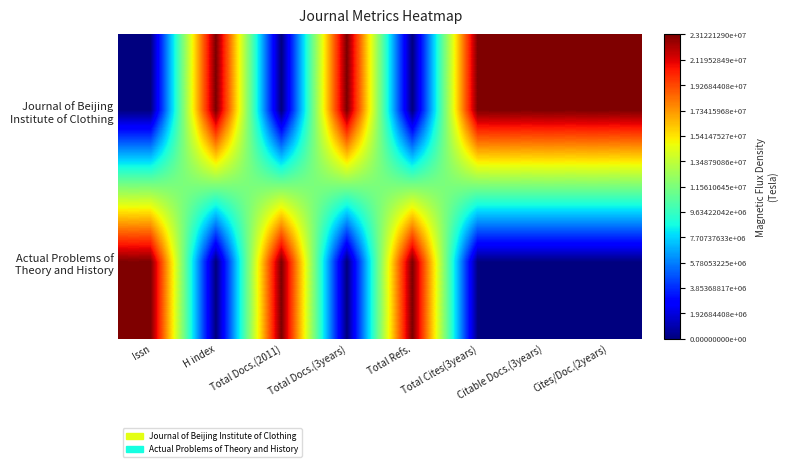

Which series has the largest total across all categories?

Journal of Beijing Institute of Clothing